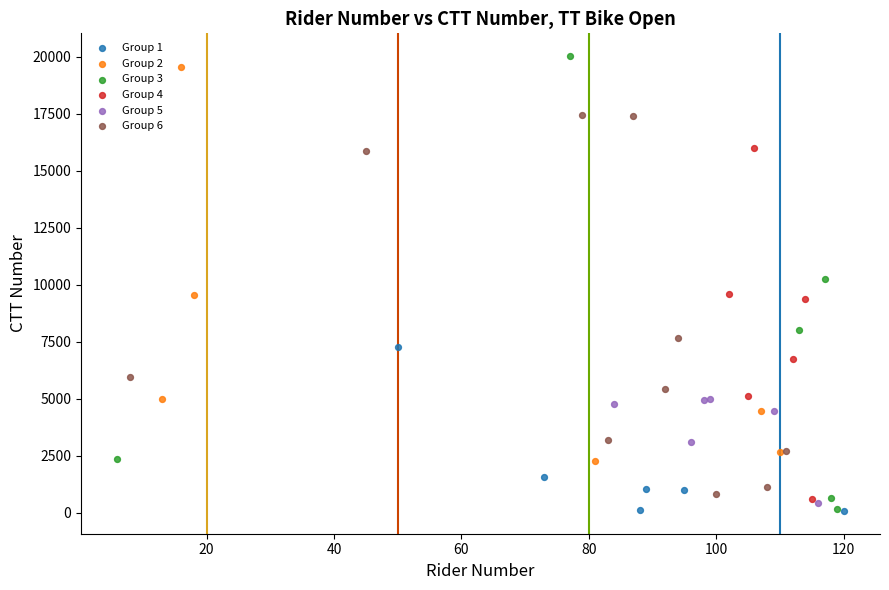

What are all the series names shown in the legend?

Group 1, Group 2, Group 3, Group 4, Group 5, Group 6